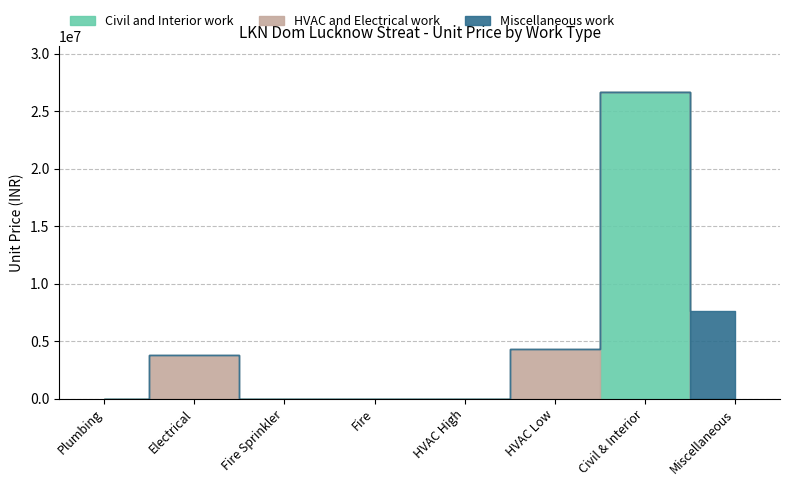

Is it true that Miscellaneous work equals -3239266 at Fire?

False